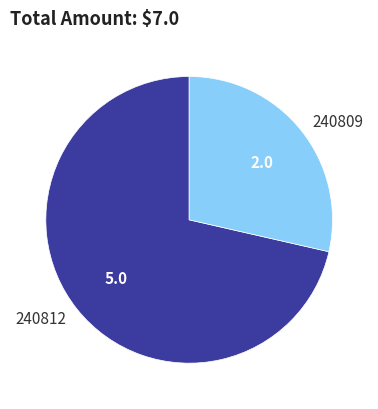

Combined, do 240812 and 240809 account for over 50%?

Yes